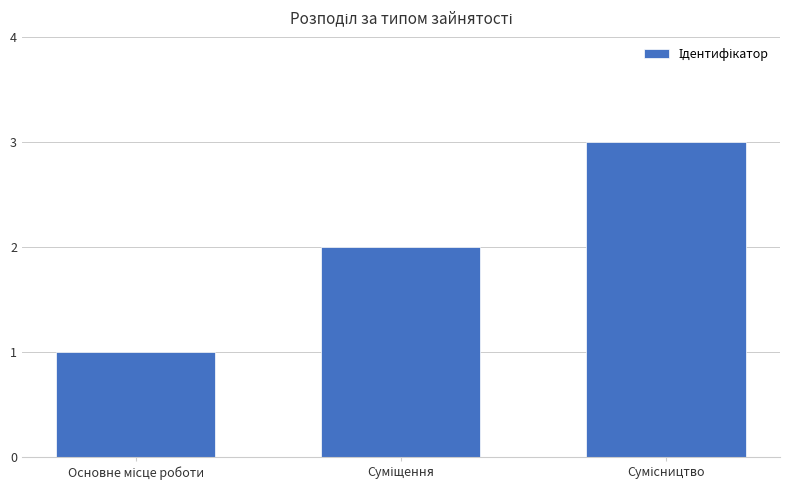

How many data points does each series have?

3